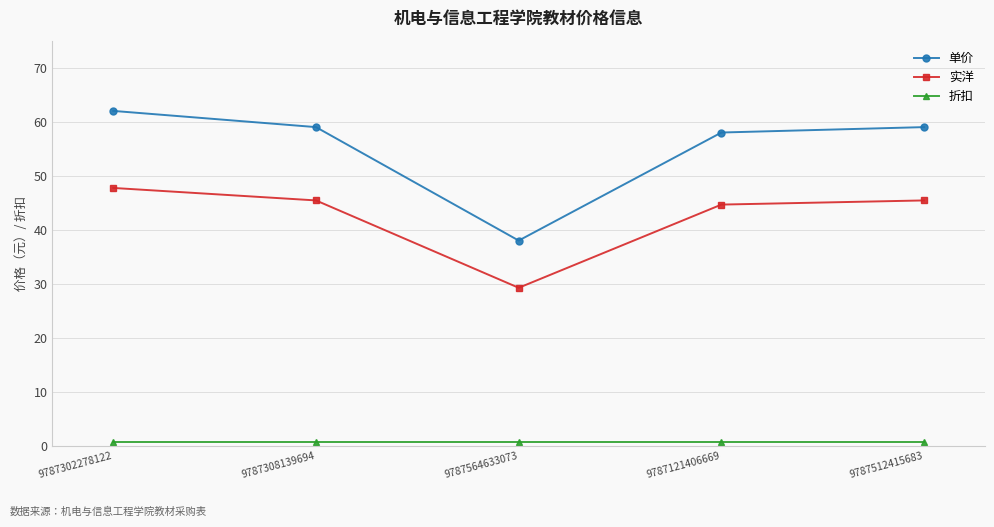

What is the label of the 2nd point from the right?

9787121406669